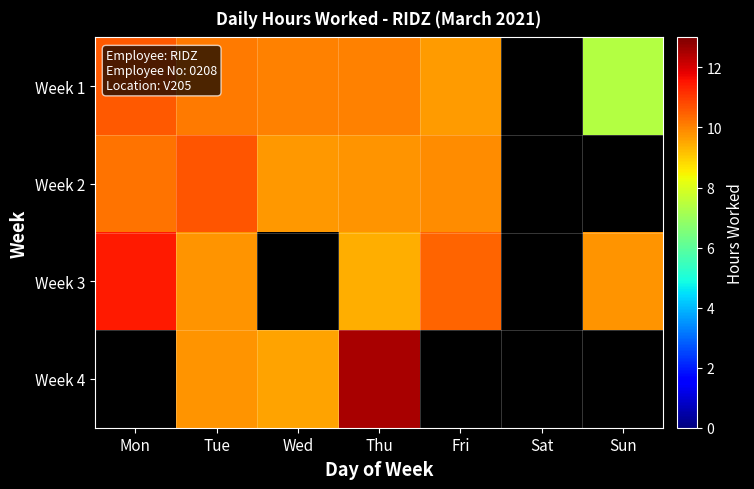

What is the sum of the Week 2 values at Tue and Thu?

20.4